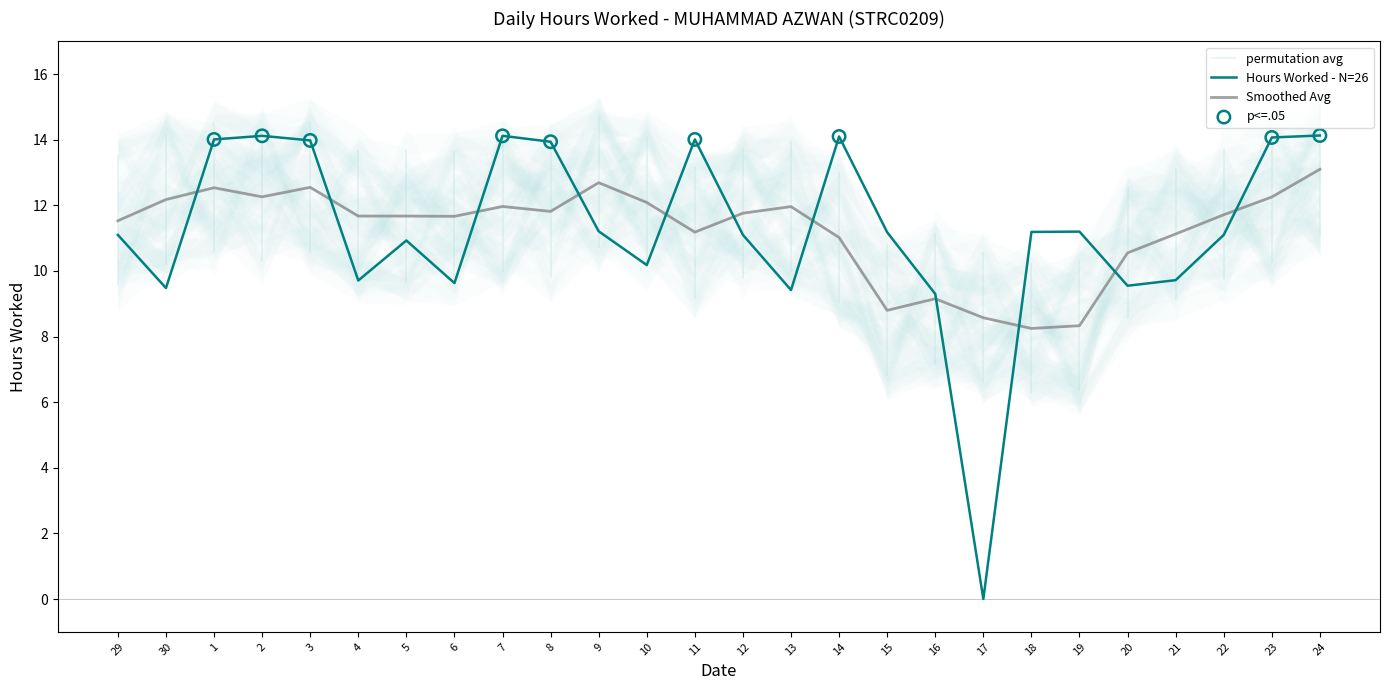

What is the change in value from 29 to 4?

-1.4